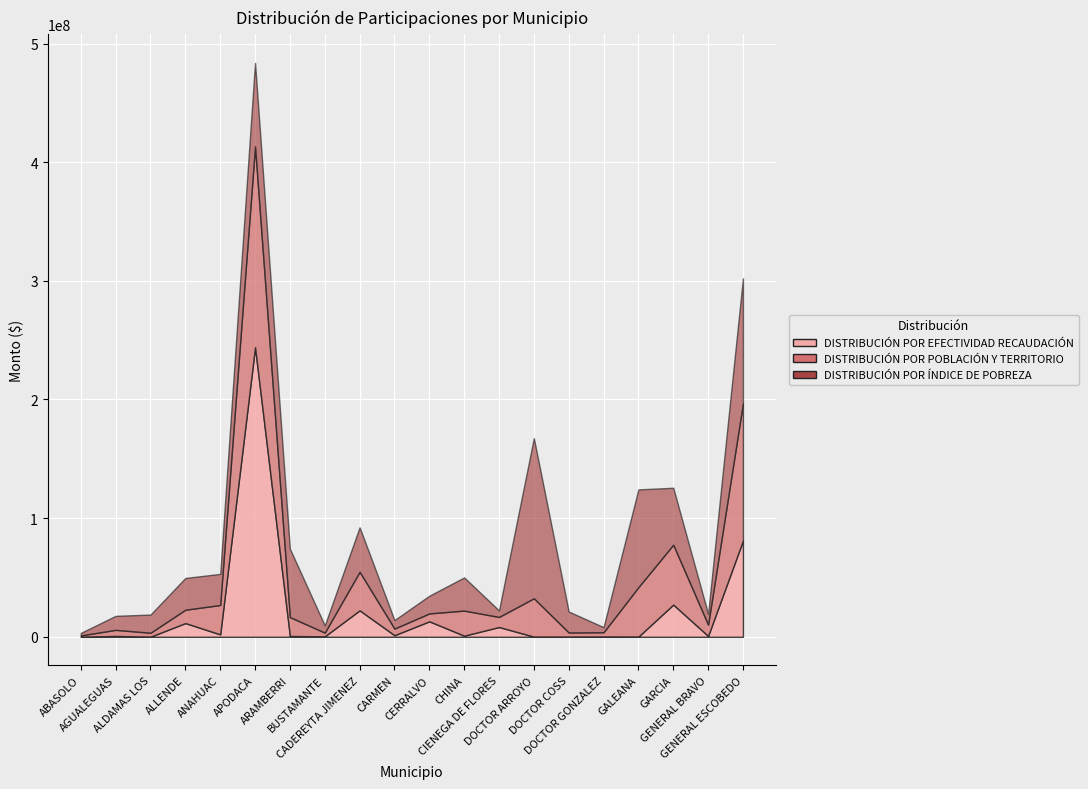

Rank the series by their maximum value, from highest to lowest.

DISTRIBUCIÓN POR EFECTIVIDAD RECAUDACIÓN, DISTRIBUCIÓN POR POBLACIÓN Y TERRITORIO, DISTRIBUCIÓN POR ÍNDICE DE POBREZA